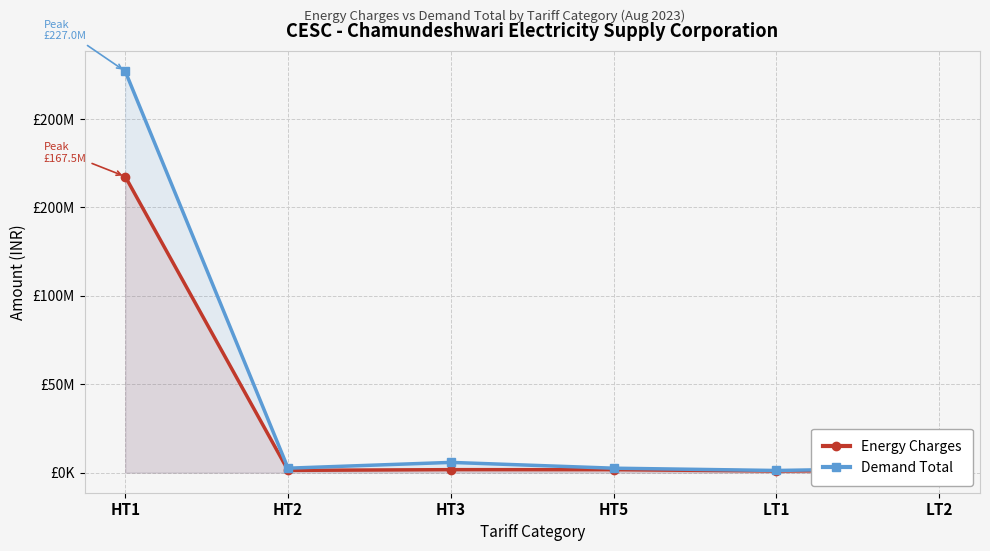

What is the minimum value for Energy Charges?

923993.8